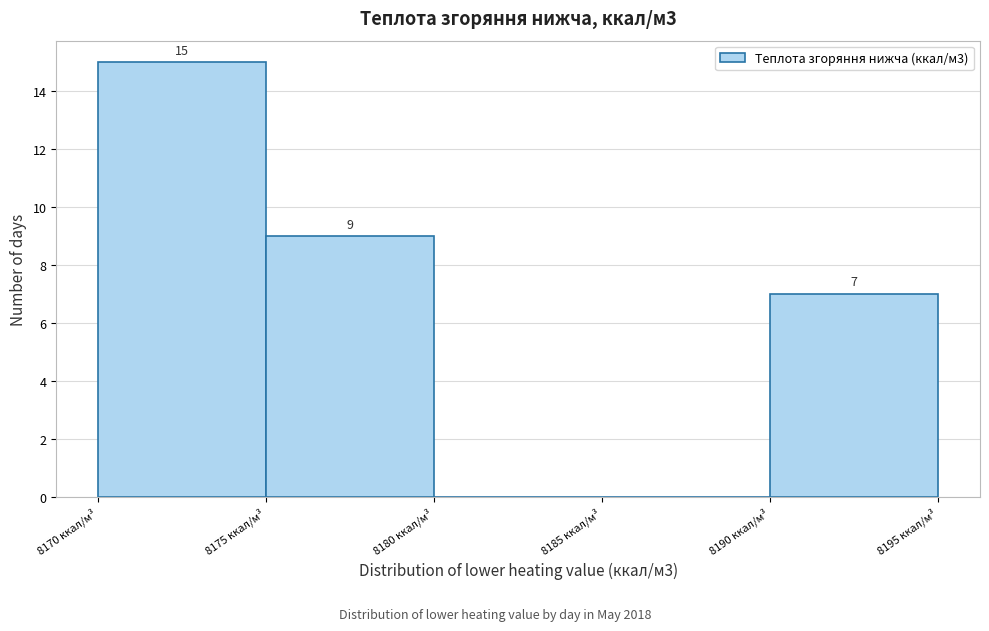

Which range on the x-axis has the tallest bar?

8170 to 8175